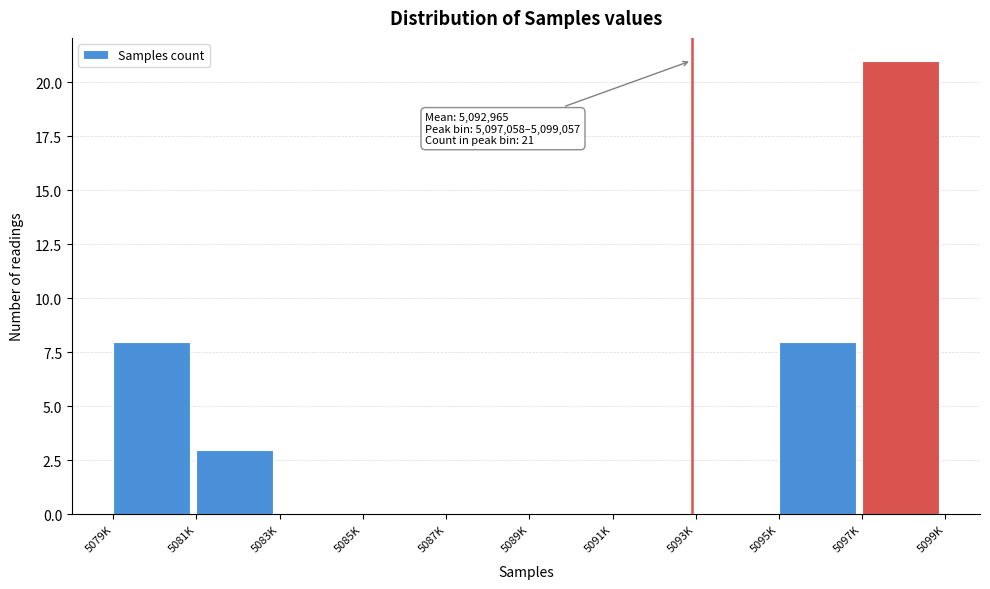

Reading right to left, list all the values displayed in this chart.

5097K=21	5095K=8	5093K=0	5091K=0	5089K=0	5087K=0	5085K=0	5083K=0	5081K=3	5079K=8